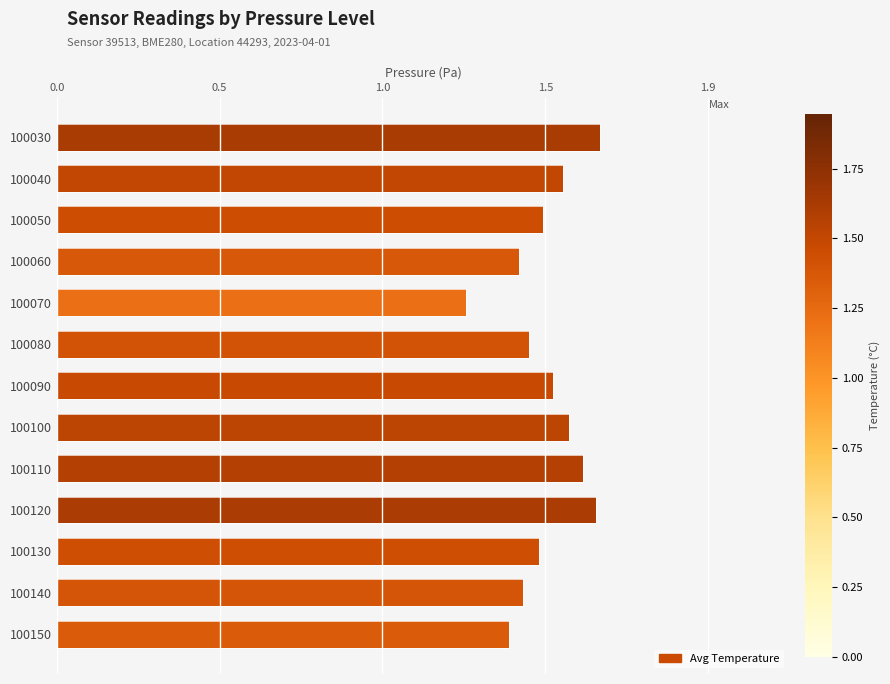

Does the chart contain any negative values?

No